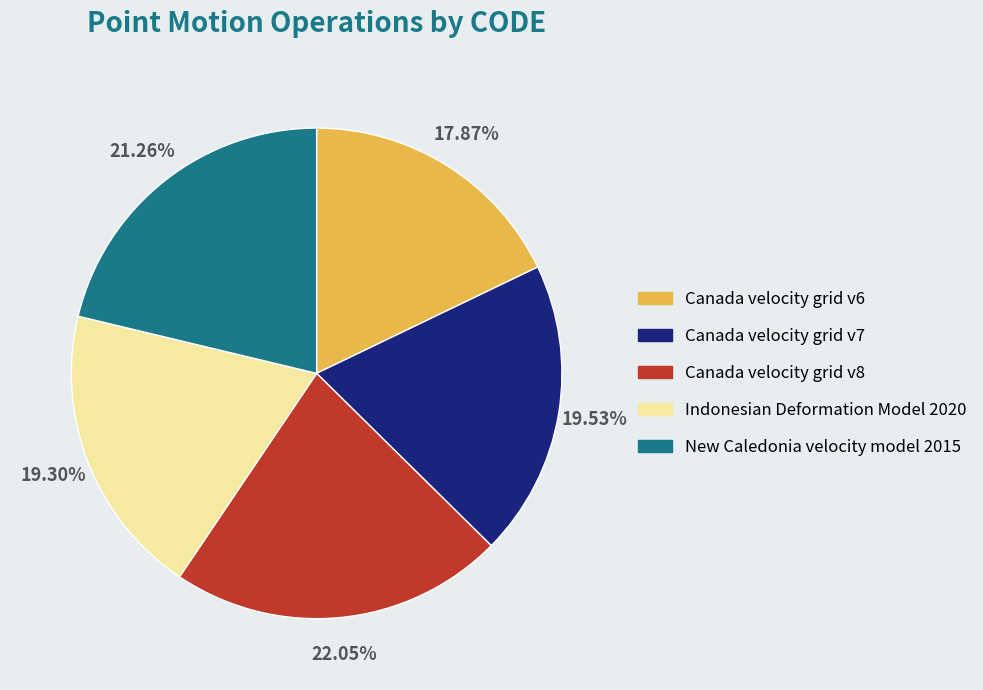

Between New Caledonia velocity model 2015 and Canada velocity grid v6, which is larger?

New Caledonia velocity model 2015